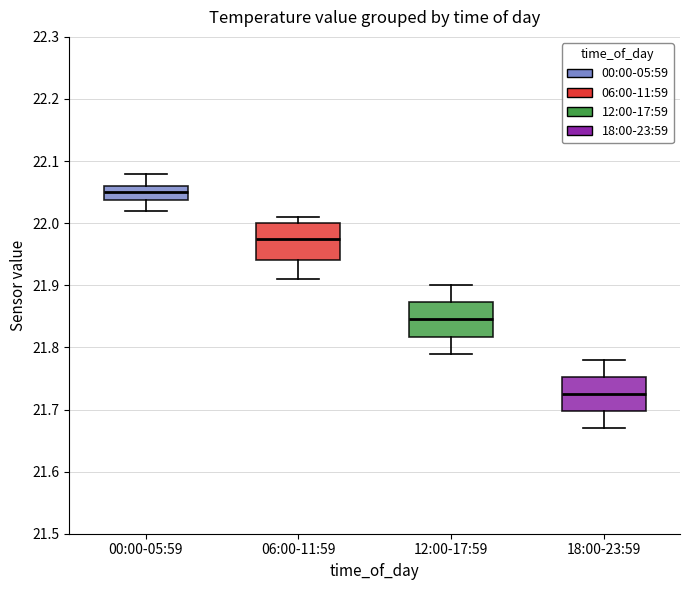

Reading left to right, read every box against the y-axis: the position of its median line, the range the box covers, and the ends of its whiskers. The values are not printed on the chart, so give them approximately, as read against the axis.

00:00-05:59: median 22.05, box 22.04 to 22.06, whiskers 22.02 to 22.08
06:00-11:59: median 21.98, box 21.94 to 22.00, whiskers 21.91 to 22.01
12:00-17:59: median 21.85, box 21.82 to 21.87, whiskers 21.79 to 21.90
18:00-23:59: median 21.73, box 21.70 to 21.75, whiskers 21.67 to 21.78